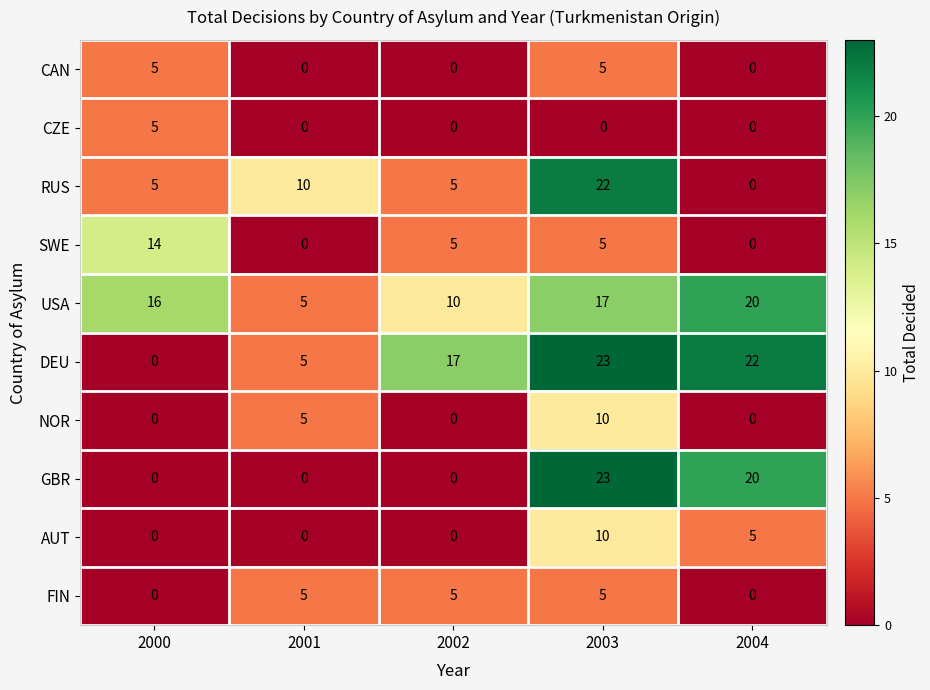

Which series changed the most between 2001 and 2003?

GBR